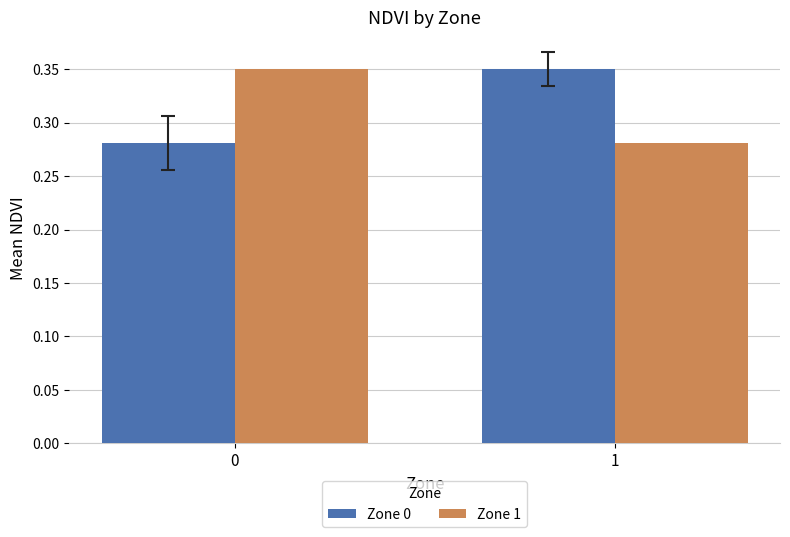

Is it true that Zone 0 equals 0.2 at 0?

False